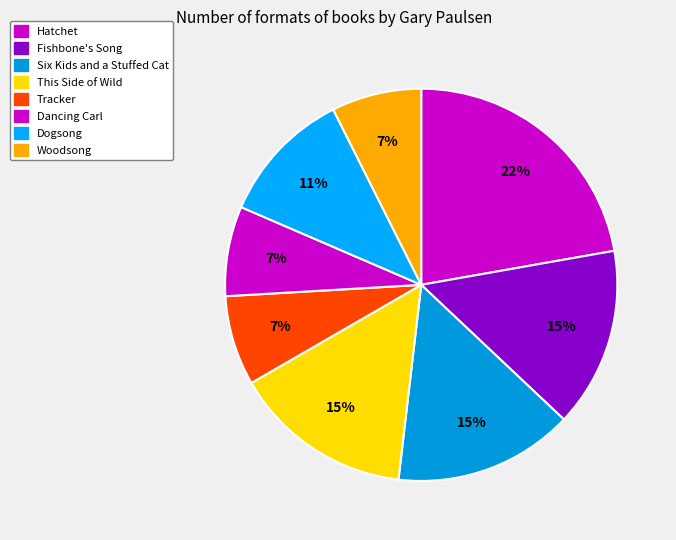

How many segments does this pie chart have?

8